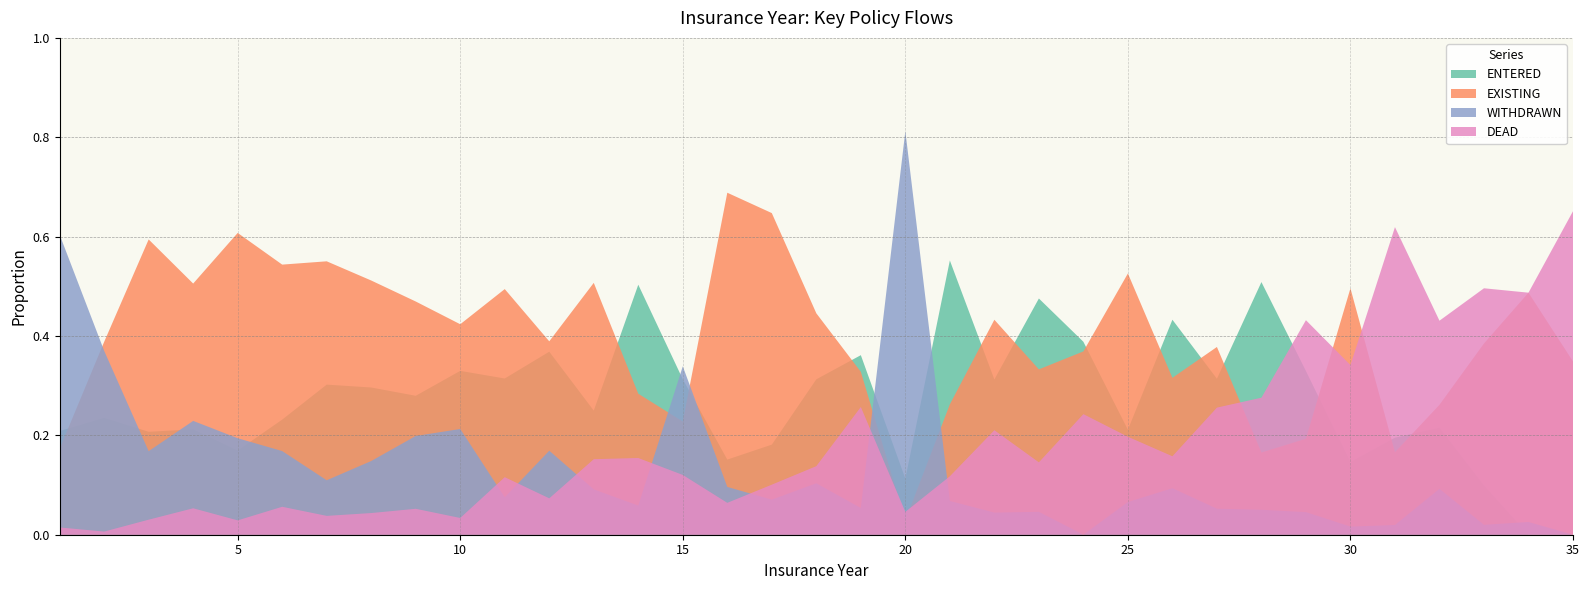

Reading left to right, what are all the values shown in this chart?

ENTERED: 242200	222700	164200	100000	82100	121500	107500	84900	75000	112500	76000	83000	57500	94500	78000	33000	36000	54400	48500	38000	61000	26000	31000	40000	22500	37000	27000	50700	29000	9000	10000	7000	5000	0	0
EXISTING: 200631	367400	471000	238300	294300	285100	195800	146600	125900	144500	119500	87700	116700	53300	56800	150200	128500	77500	44000	9700	29000	36000	21700	38000	56000	27000	32500	16500	17000	30500	8500	8500	19400	19000	15000
WITHDRAWN: 700835	350300	133300	108000	94100	88300	39000	42500	53300	72600	18200	38100	21000	11000	84500	21000	14000	18000	7200	273500	7500	3700	3000	0	7000	8000	4500	5000	4000	1000	1000	3000	1000	1000	0
DEAD: 17000	6000	24000	25100	14000	29500	13500	12500	14000	11500	28000	16500	35000	29000	30000	14000	20000	24000	34500	15500	13000	17500	9500	25000	21000	13500	22000	27500	38000	21000	31700	14000	25000	19000	28000